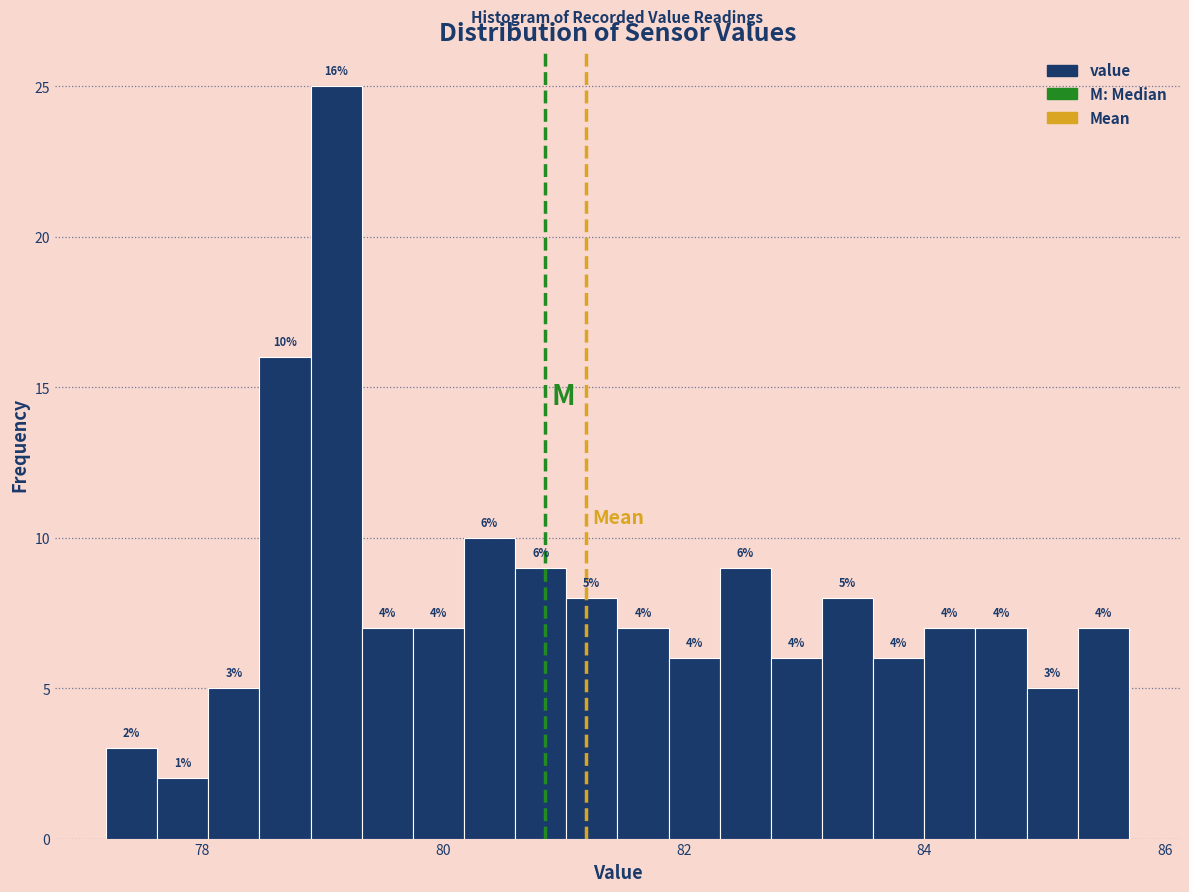

Around what value on the x-axis is the tallest bar? Give the approximate position of its centre, as read against the axis.

79.2